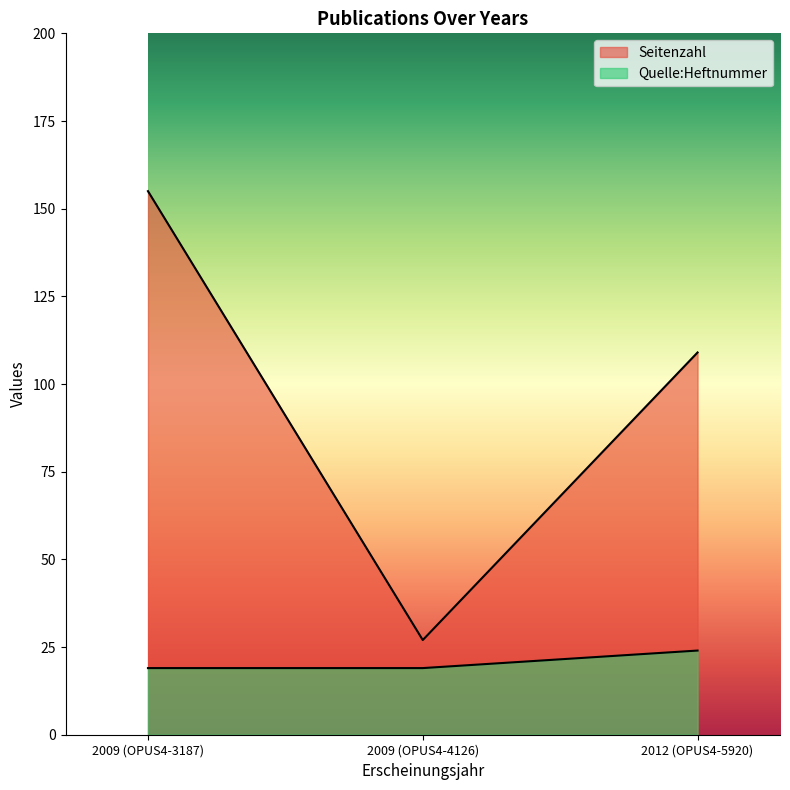

What is the label of the 3rd point from the right?

2009 (OPUS4-3187)